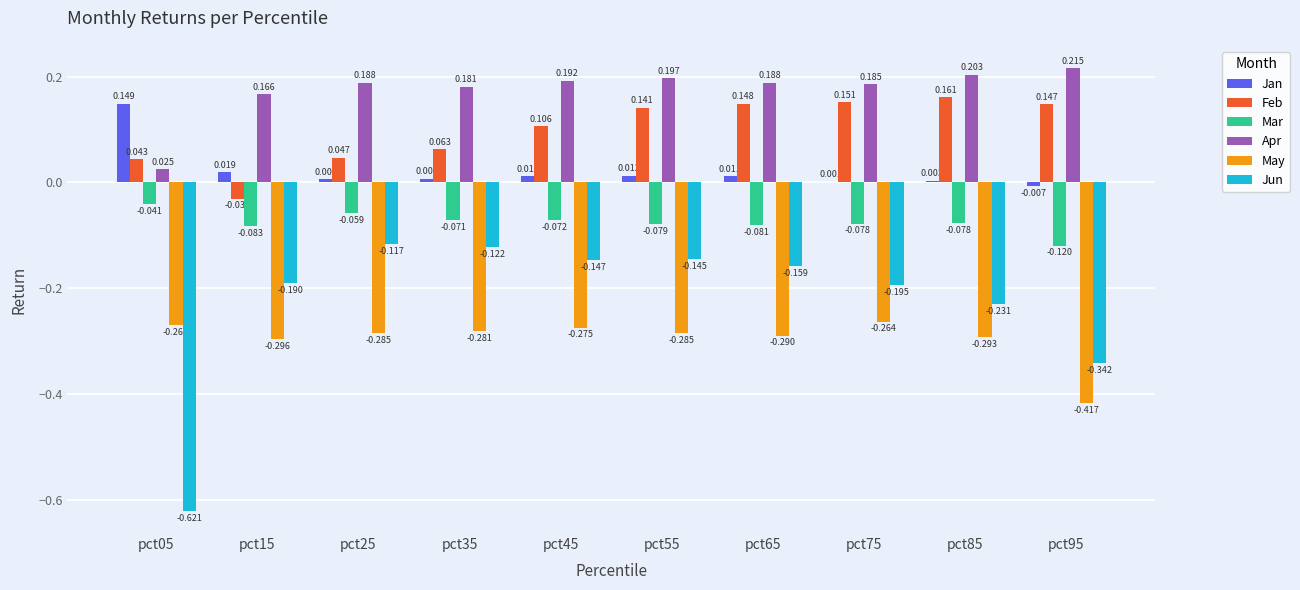

Which series has the largest total across all categories?

Apr